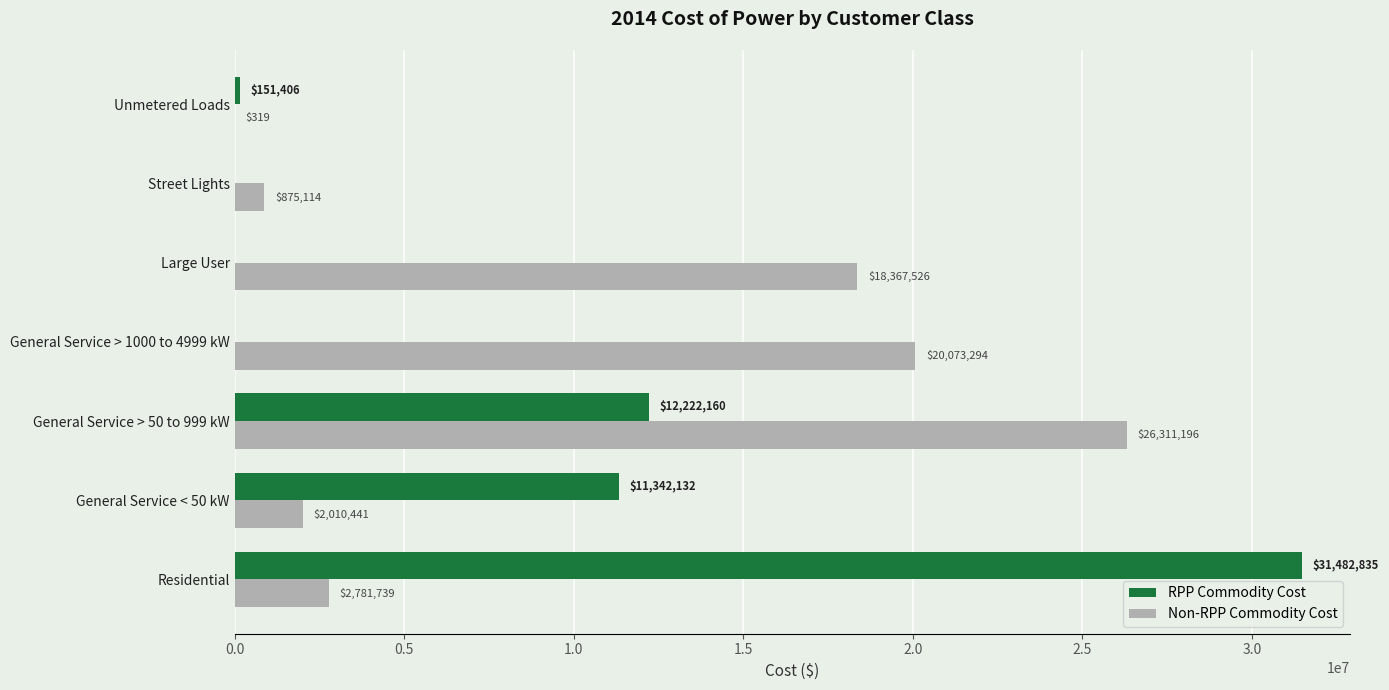

How many distinct data groups are displayed?

2